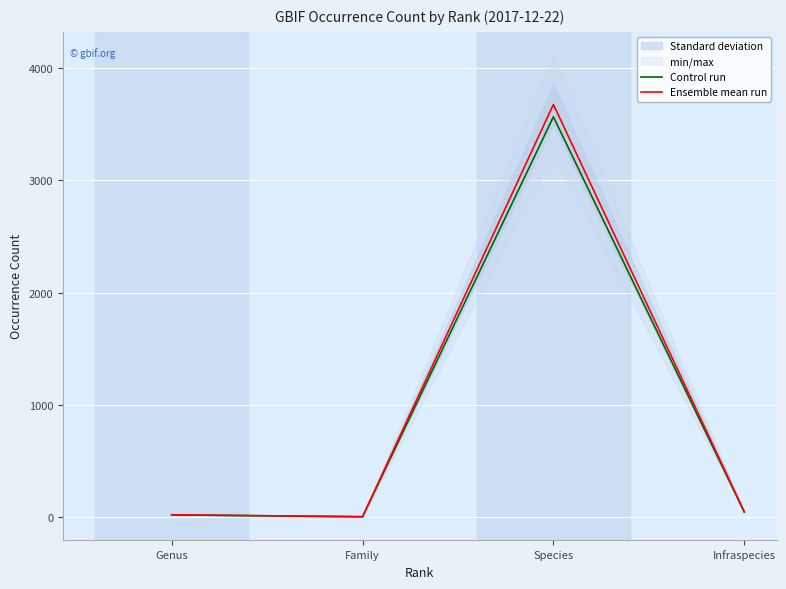

How many data points does each series have?

4